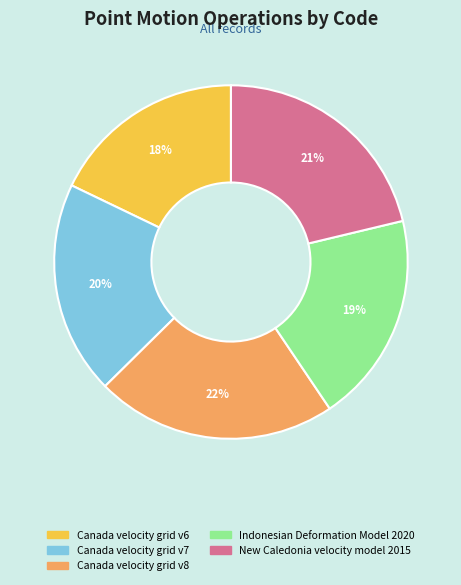

How many slices are in this pie chart?

5